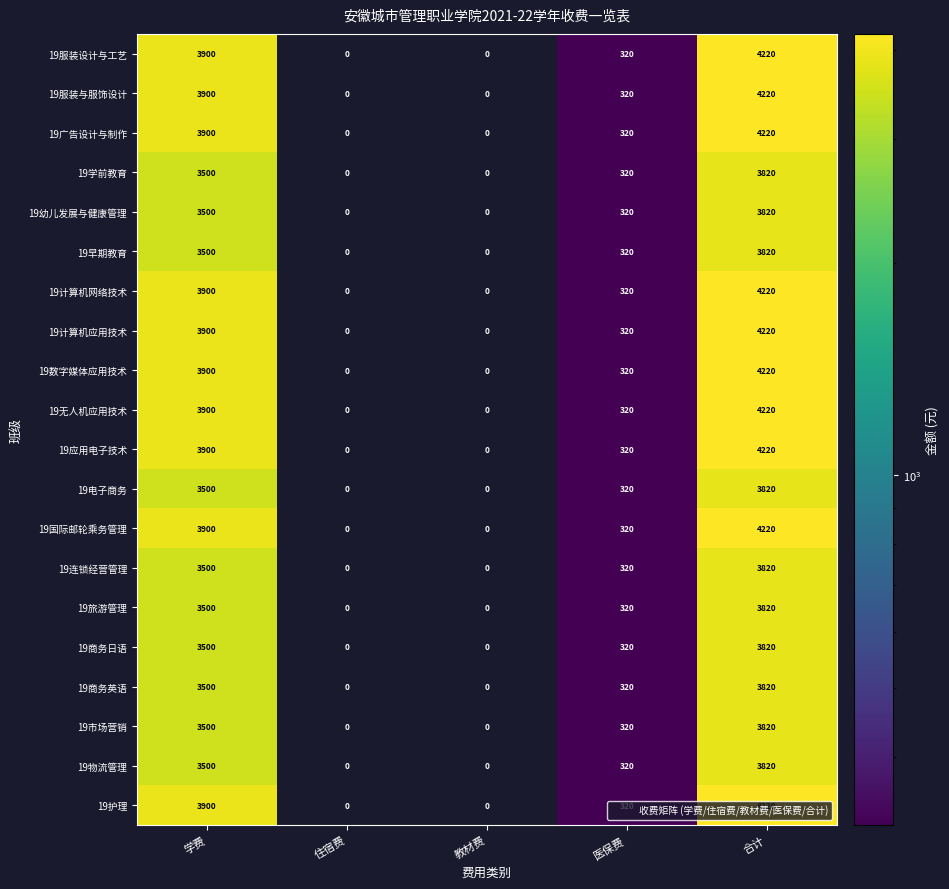

At which label does 19广告设计与制作 first exceed 320?

学费